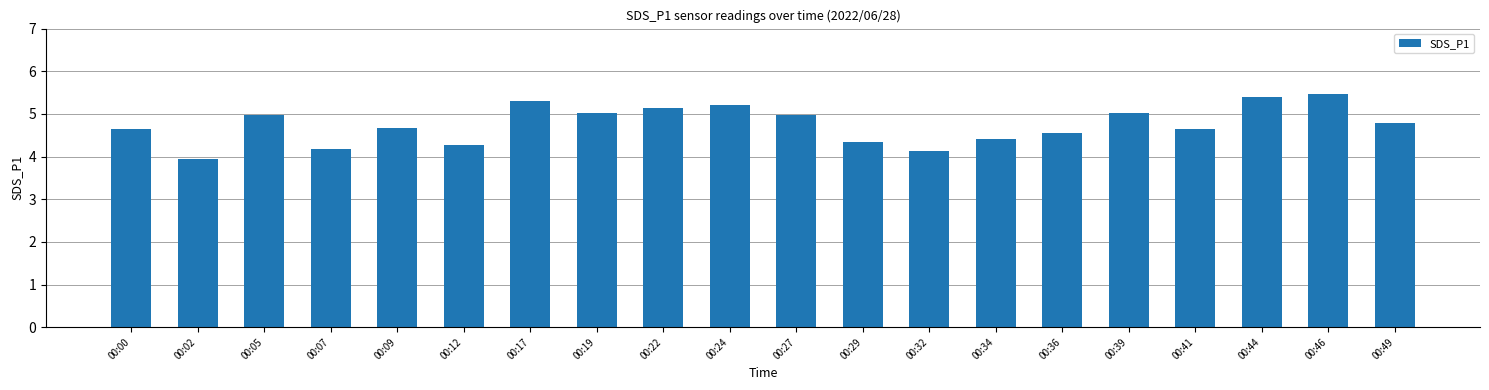

What is the approximate value at 00:44?

5.4